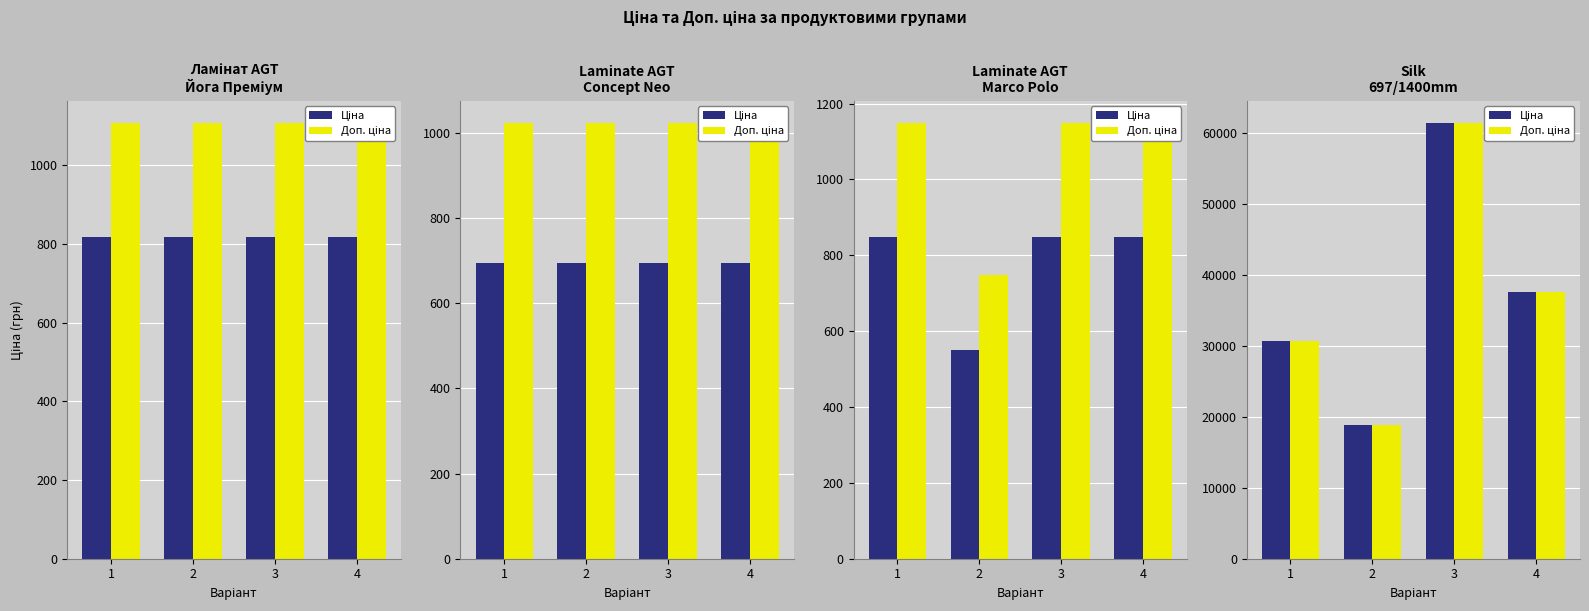

At how many categories does at least one series exceed 42722?

1